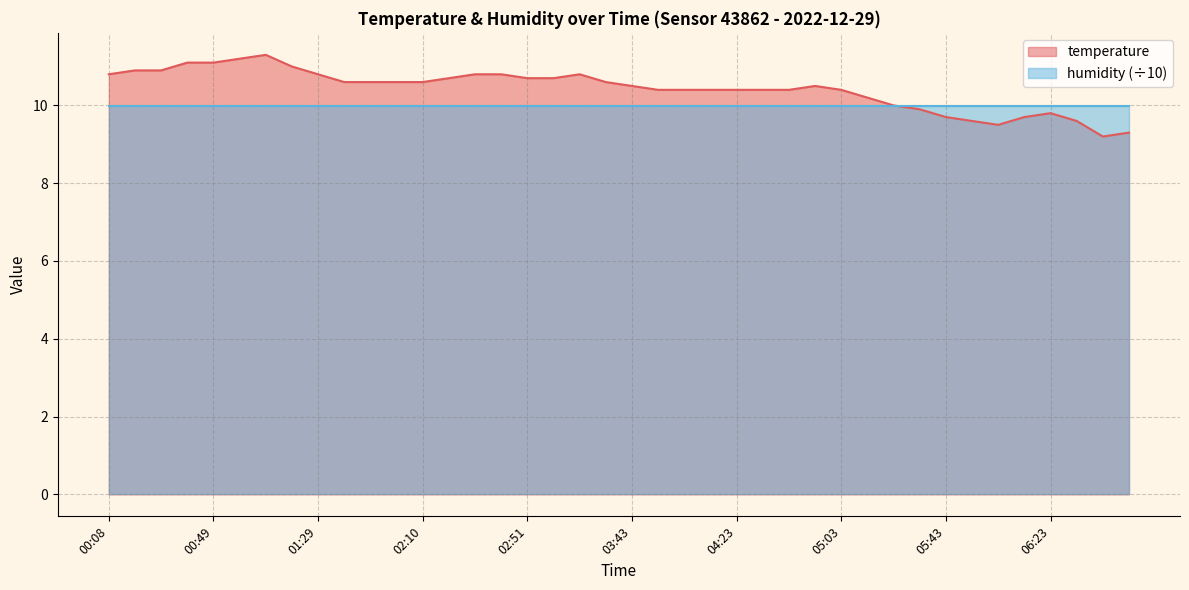

At which label is the value closest to 10?

05:23